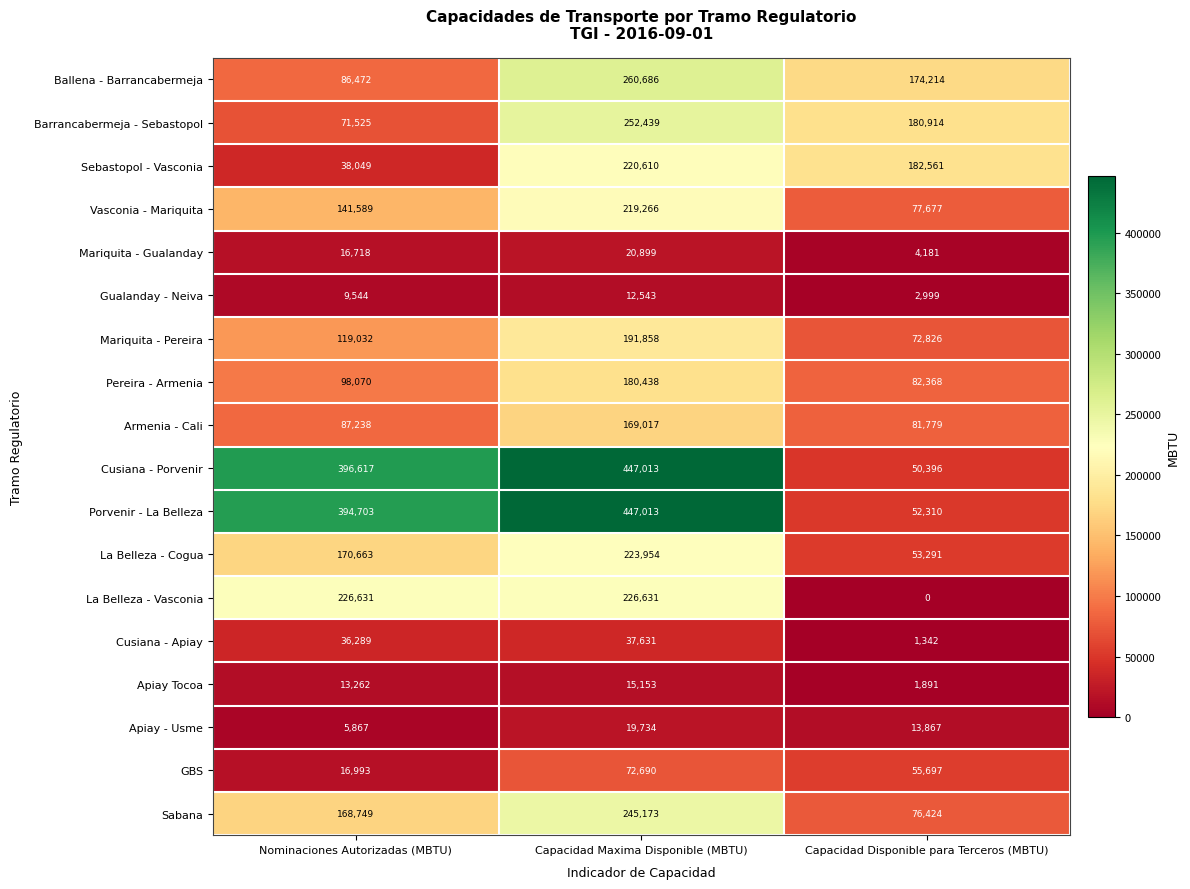

List the labels in order of Porvenir - La Belleza value, largest first.

Capacidad Maxima Disponible (MBTU), Nominaciones Autorizadas (MBTU), Capacidad Disponible para Terceros (MBTU)